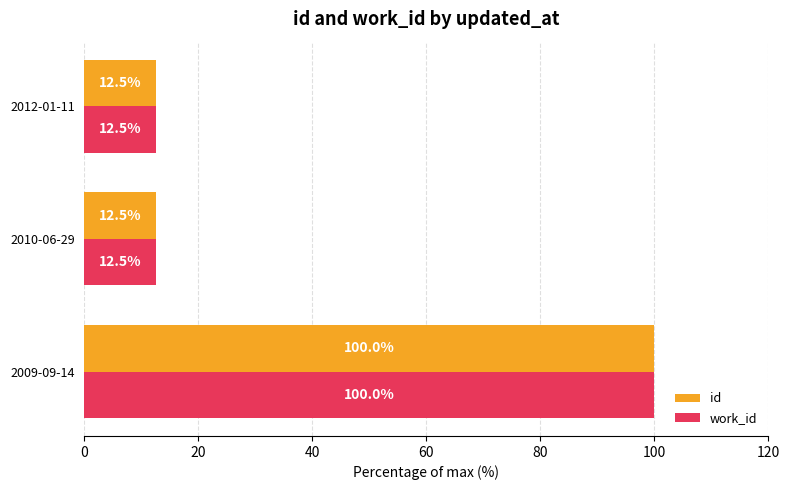

Read the work_id value at 2010-06-29.

12.5